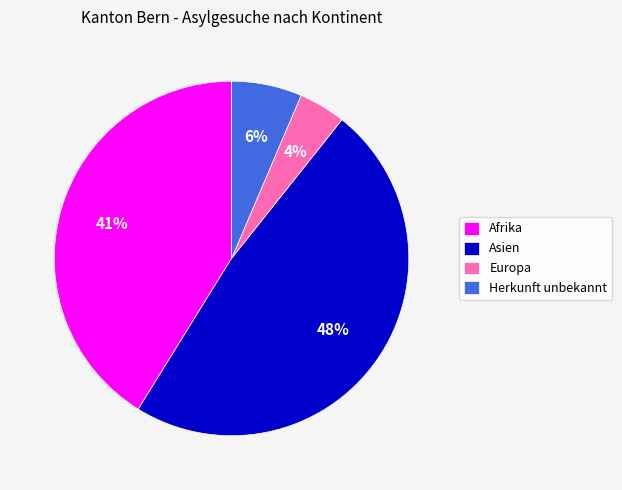

To the nearest percent, what portion does Europa represent?

4%